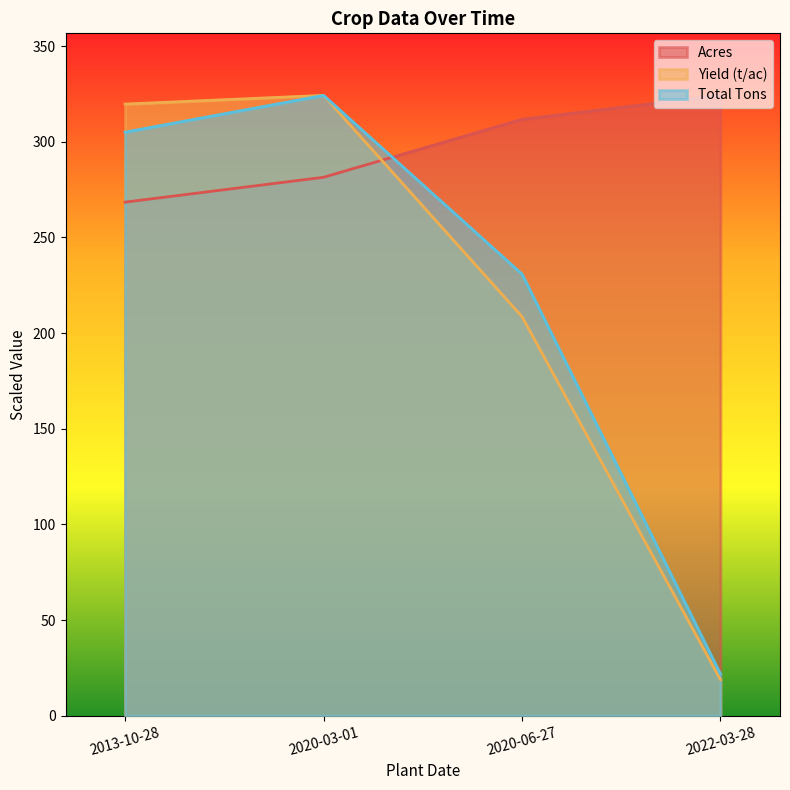

Is it true that Total Tons equals 31.9 at 2022-03-28?

False